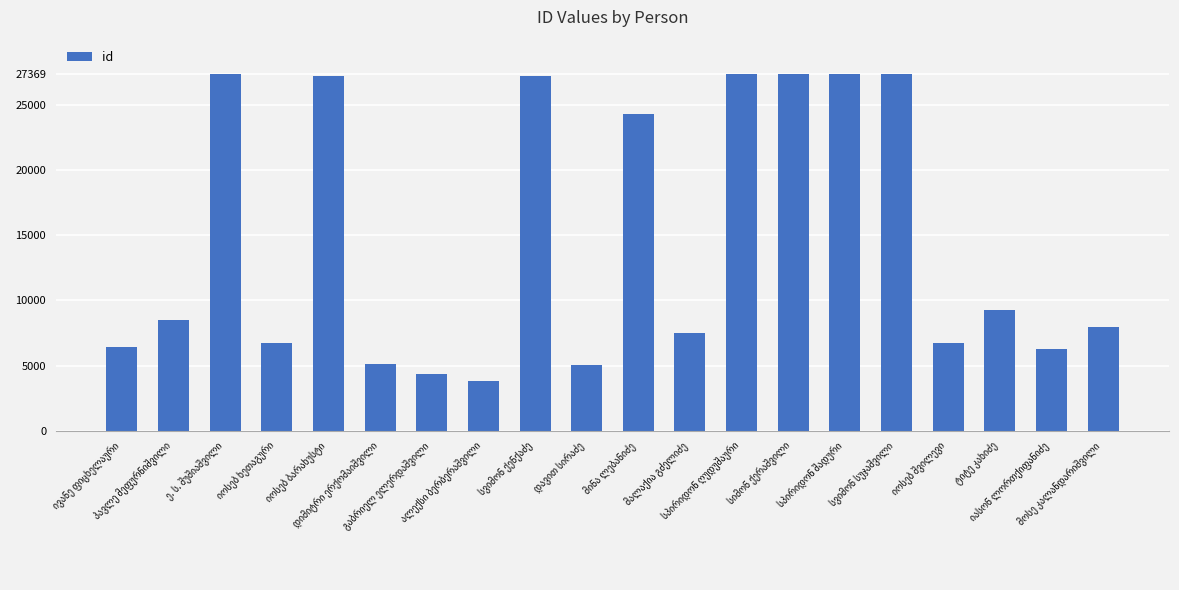

What is the sum of all values?

293352